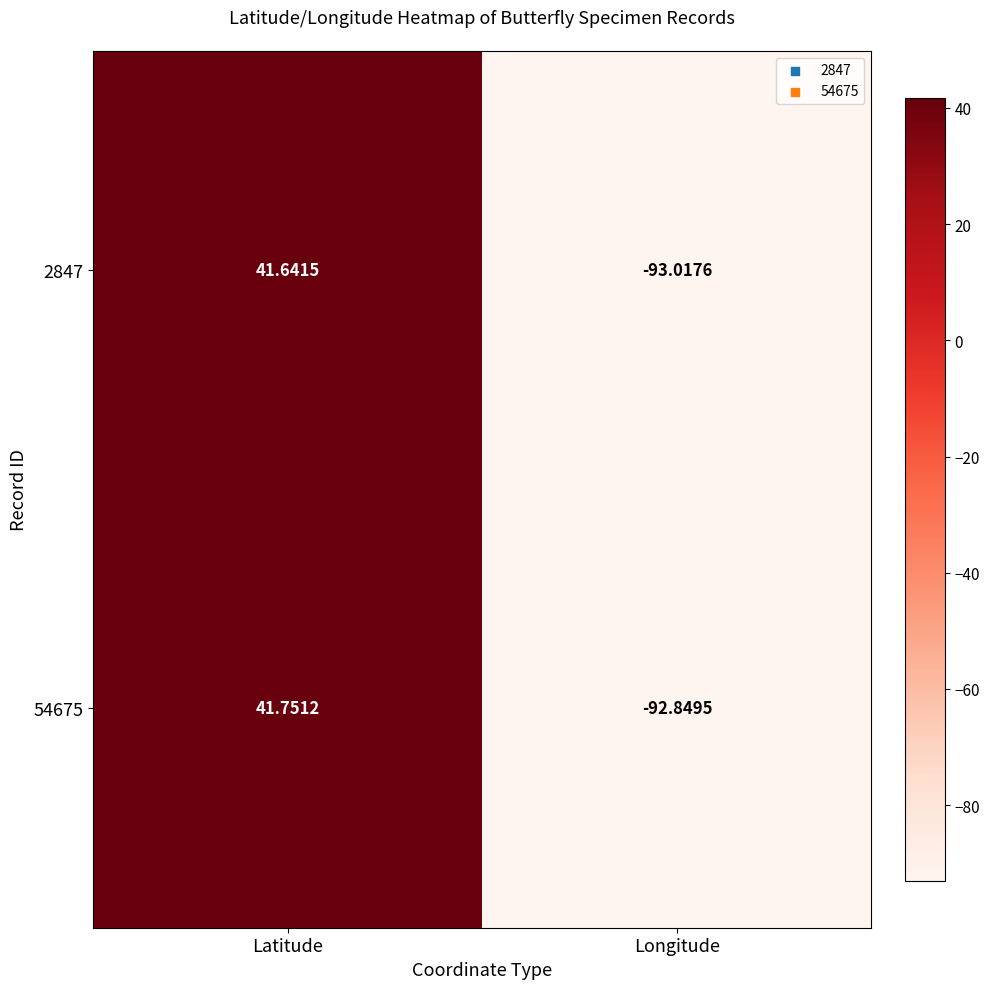

At which category is the sum across all series the highest?

Latitude